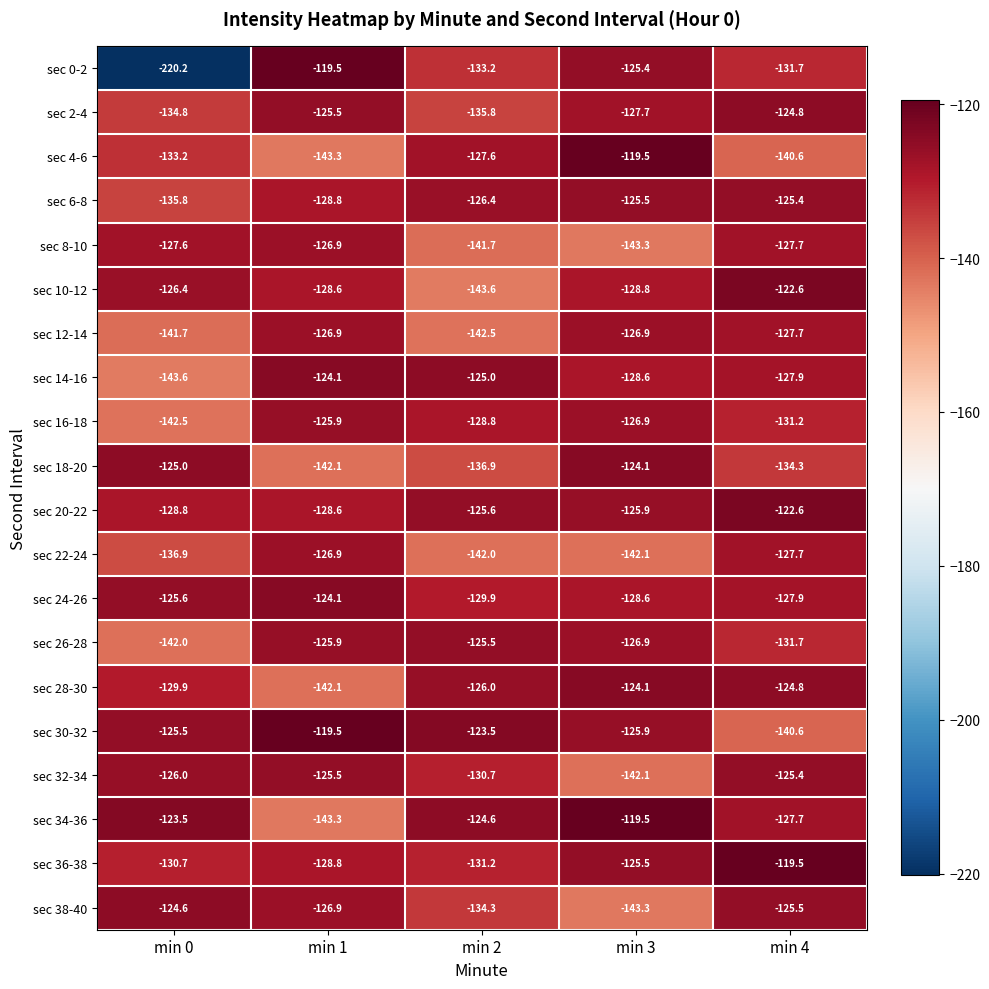

Which series has the largest total across all categories?

sec 20-22